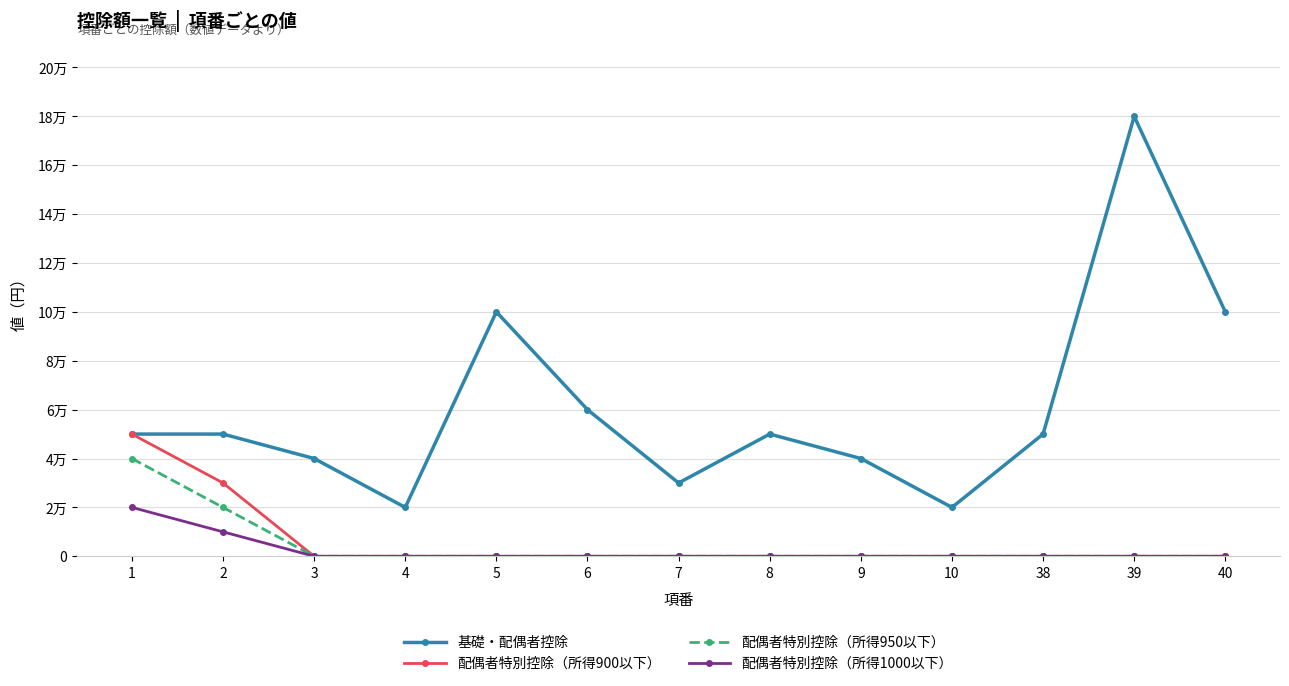

Which label corresponds to the largest value in the chart?

39